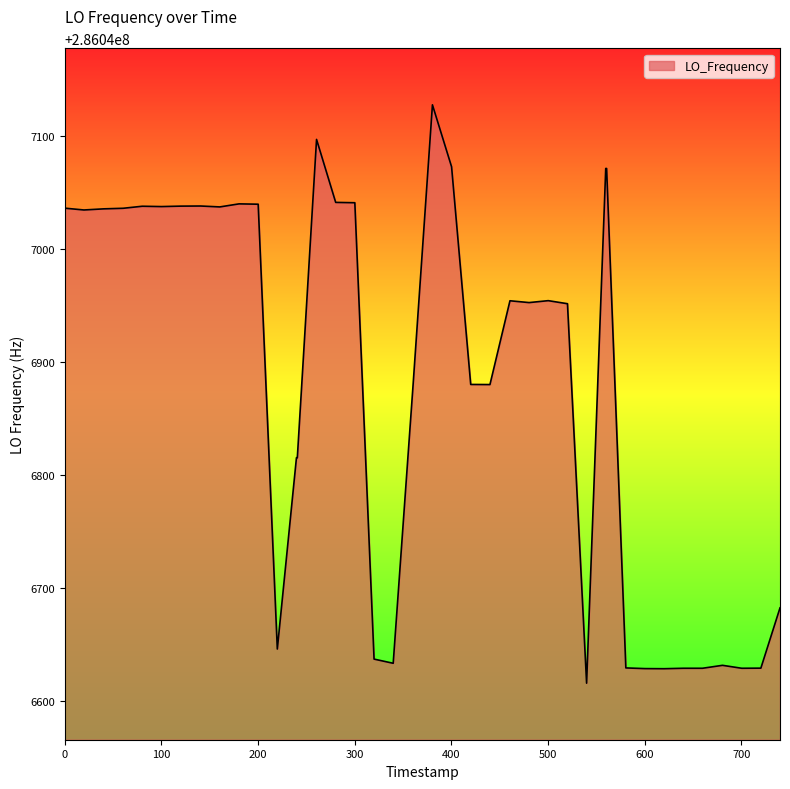

What is the difference between the maximum and minimum values?

511.5